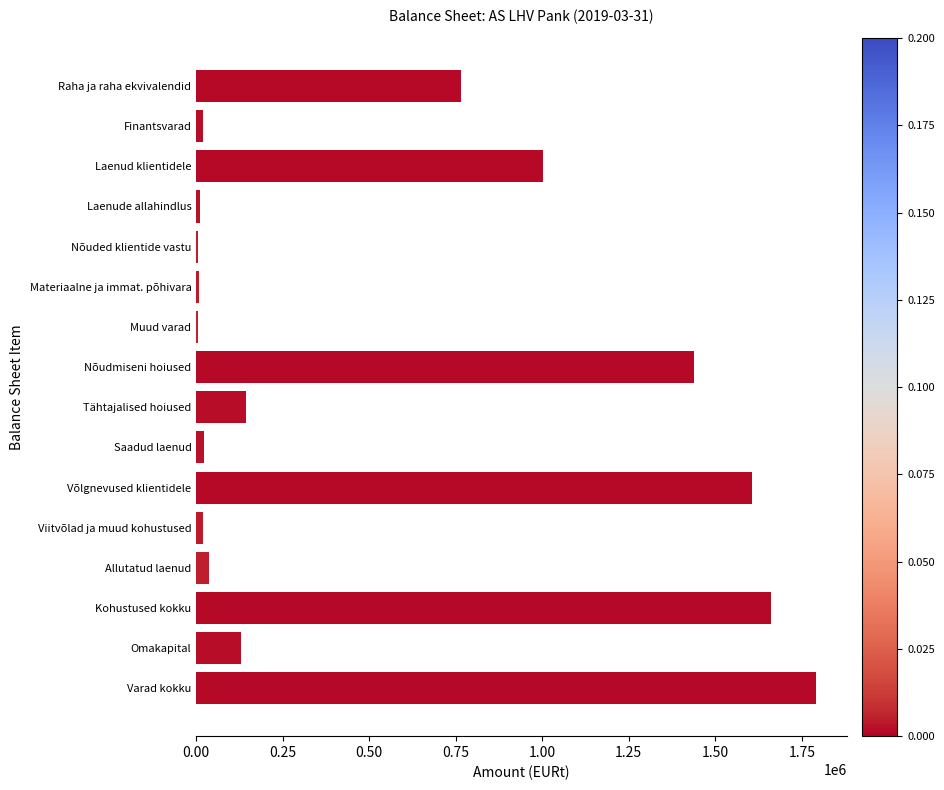

Which has a higher value, Raha ja raha ekvivalendid or Laenude allahindlus?

Raha ja raha ekvivalendid